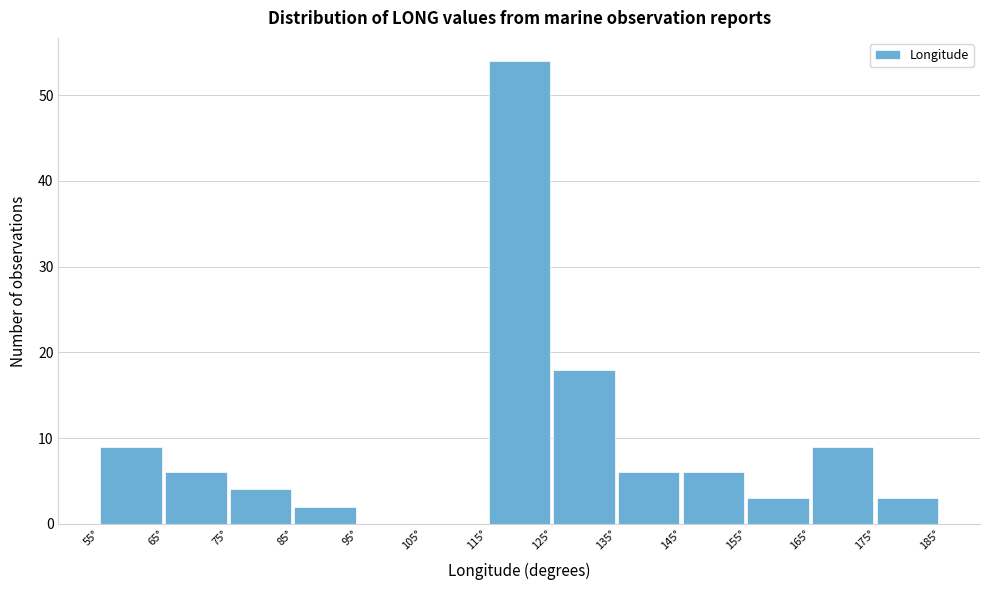

Which range on the x-axis has the tallest bar?

115 to 125